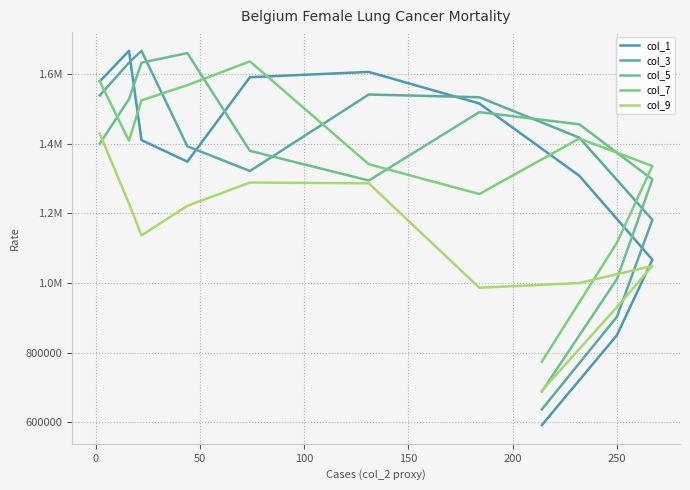

What is the greatest value displayed?

1666666.7